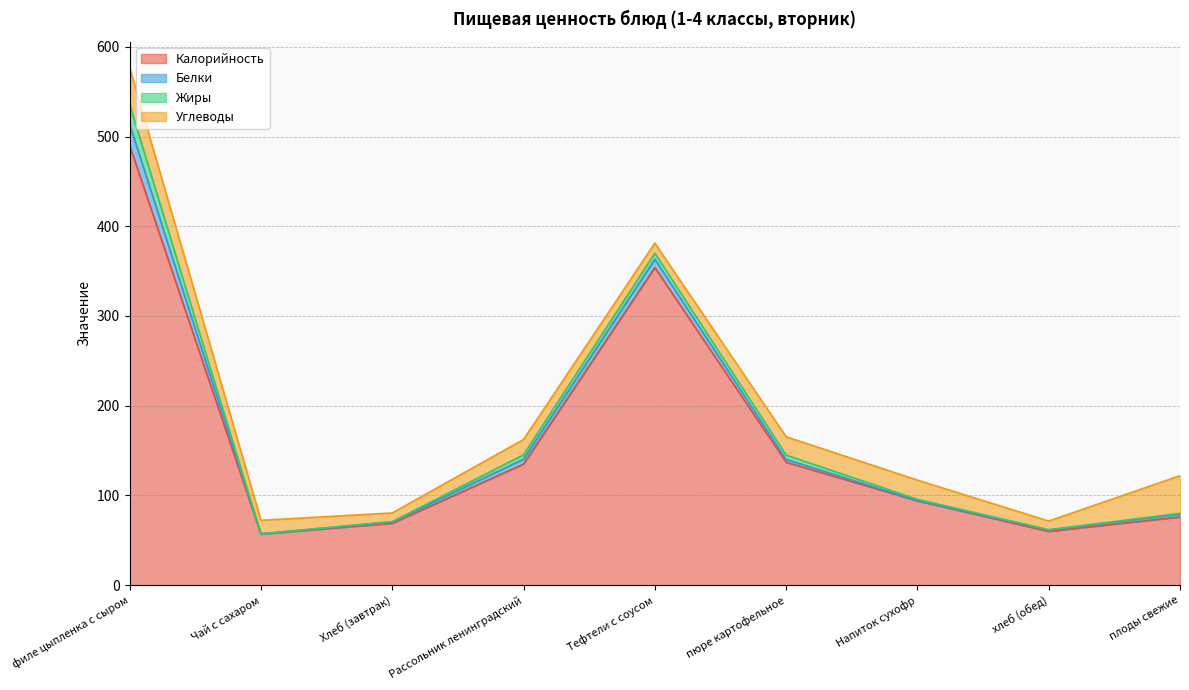

What is the average value of the Жиры series?

4.6